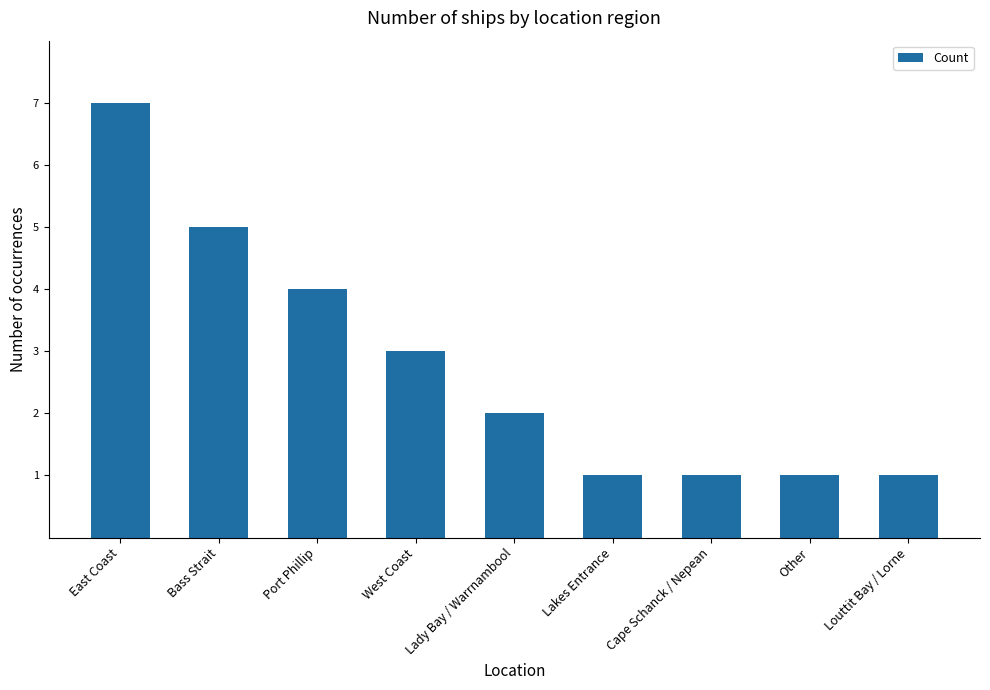

Reading left to right, extract all data points from this chart.

East Coast=7	Bass Strait=5	Port Phillip=4	West Coast=3	Lady Bay / Warrnambool=2	Lakes Entrance=1	Cape Schanck / Nepean=1	Other=1	Louttit Bay / Lorne=1